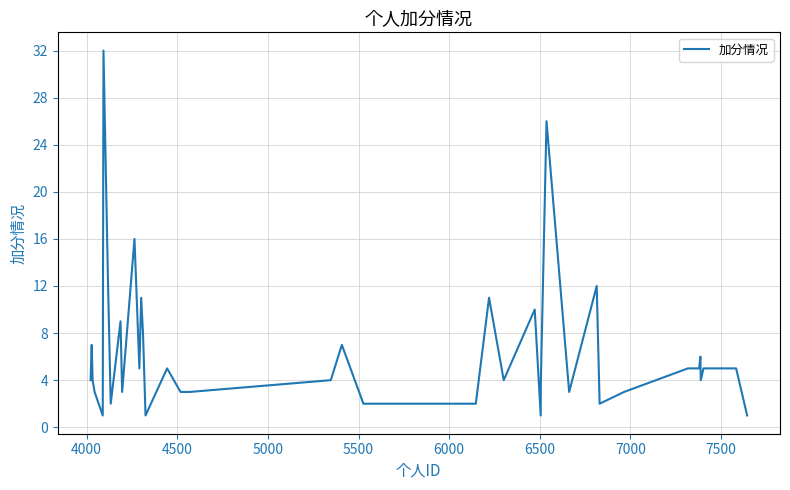

What is the greatest value displayed?

32